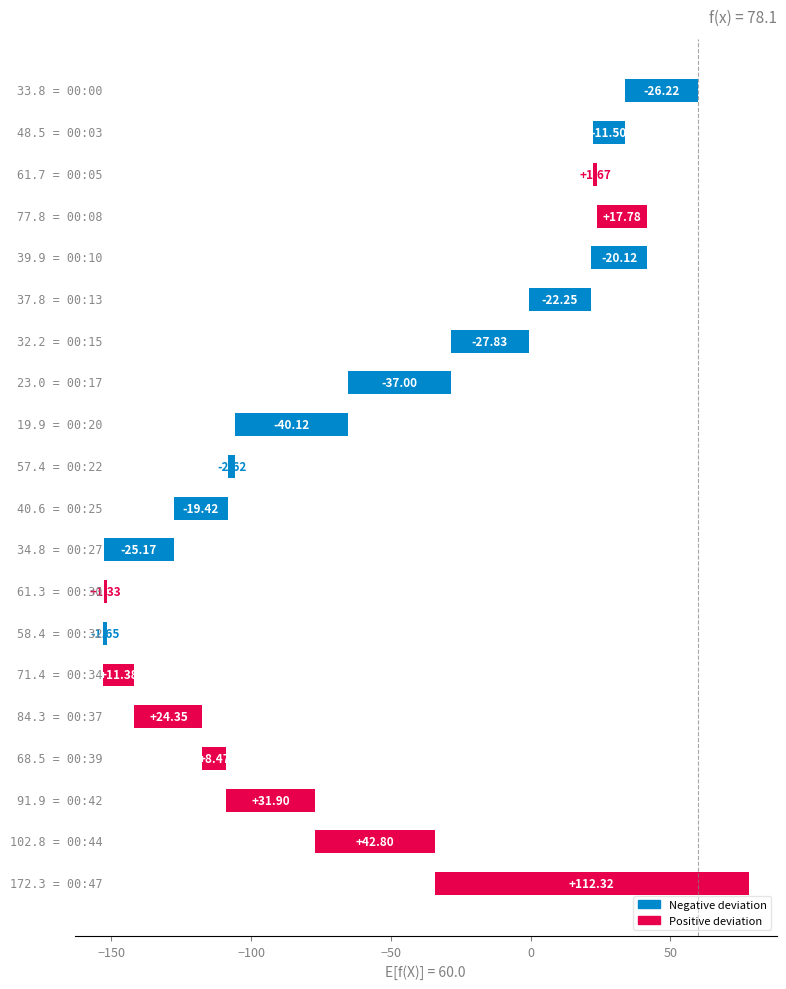

Reading right to left, transcribe all the data shown in this chart.

112.3	42.8	31.9	8.5	24.3	11.4	-1.6	1.3	-25.2	-19.4	-2.6	-40.1	-37.0	-27.8	-22.2	-20.1	17.8	1.7	-11.5	-26.2